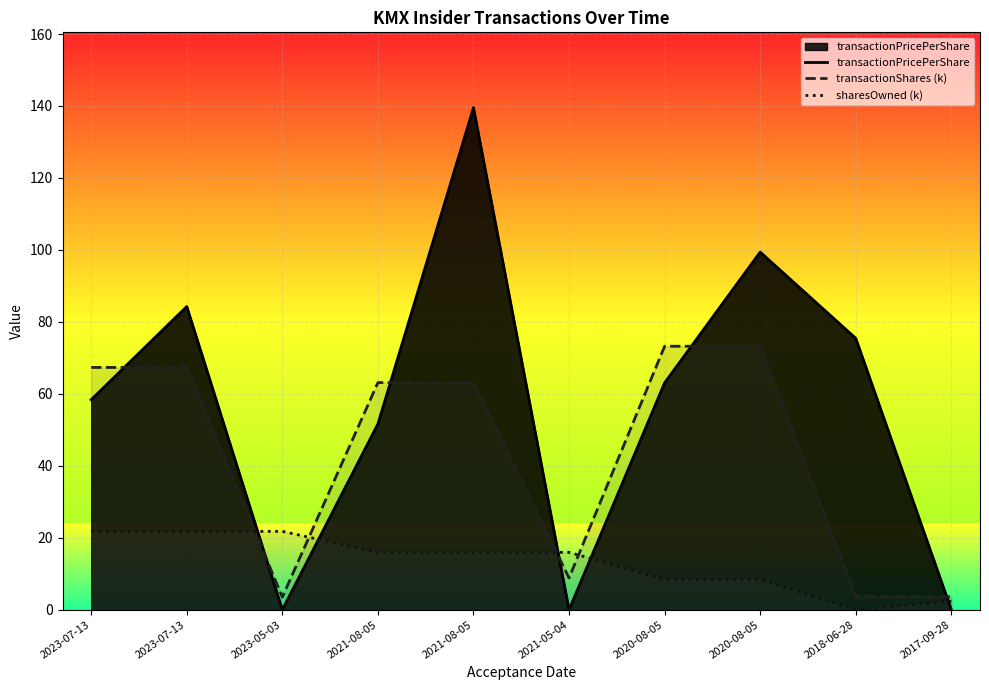

Where is the first local minimum for transactionShares (k)?

2023-05-03